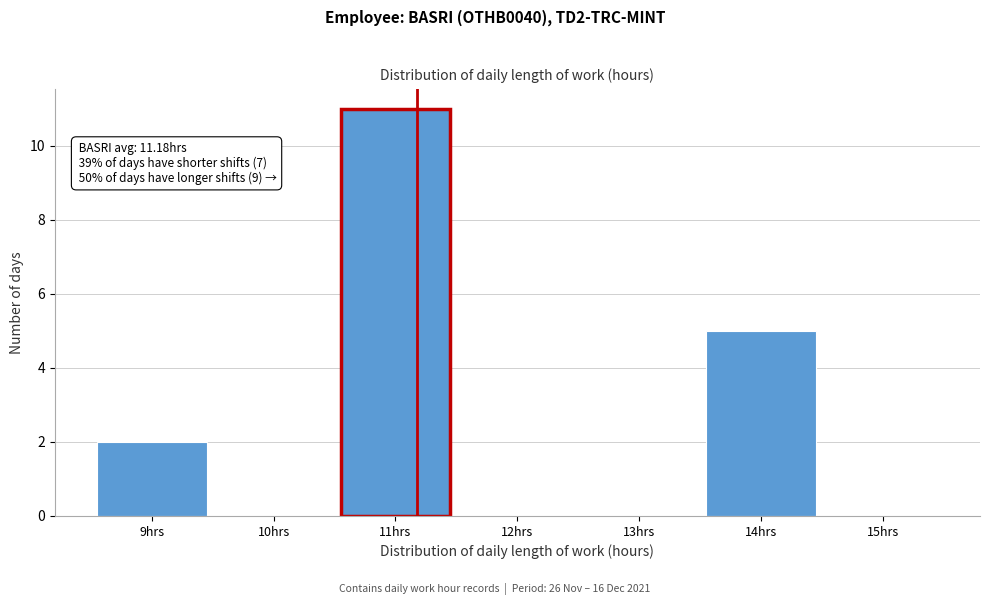

Over which range of the x-axis is the bar tallest?

10.5 to 11.5